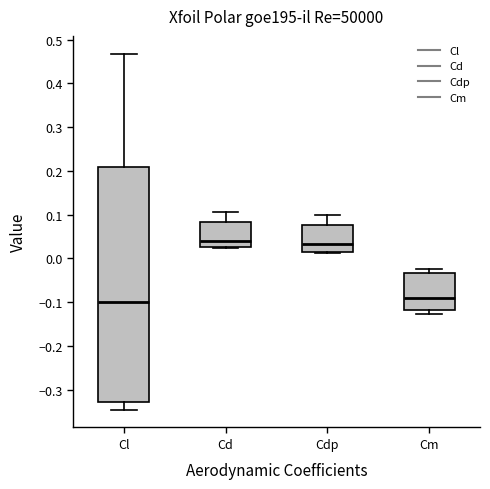

Reading left to right, transcribe this box plot: for each box, give where its median line is, the range the box spans, and where its two whiskers end, as read against the y-axis. The values are not printed on the chart, so give them approximately, as read against the axis.

Cl: median -0.10, box -0.33 to 0.21, whiskers -0.35 to 0.47
Cd: median 0.04, box 0.03 to 0.08, whiskers 0.02 to 0.11
Cdp: median 0.03, box 0.01 to 0.08, whiskers 0.01 to 0.10
Cm: median -0.09, box -0.12 to -0.03, whiskers -0.13 to -0.02